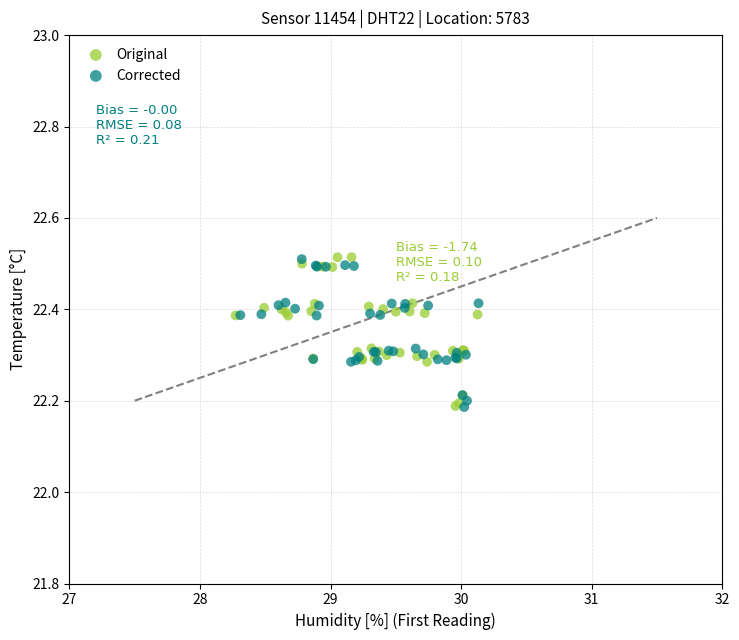

What are all the series names shown in the legend?

Original, Corrected